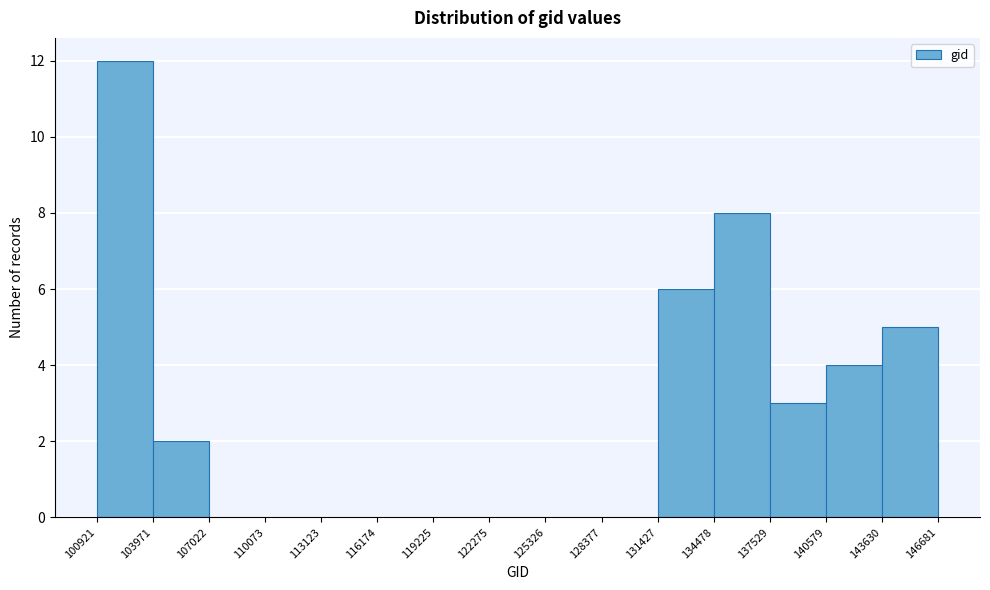

Reading left to right, list every bar in this chart as the range it spans on the x-axis followed by its height. The values are not printed on the chart, so give them approximately, as read against the axis.

100921 to 103971: 12
103971 to 107022: 2
107022 to 110073: 0
110073 to 113123: 0
113123 to 116174: 0
116174 to 119225: 0
119225 to 122275: 0
122275 to 125326: 0
125326 to 128377: 0
128377 to 131427: 0
131427 to 134478: 6
134478 to 137529: 8
137529 to 140579: 3
140579 to 143630: 4
143630 to 146681: 5